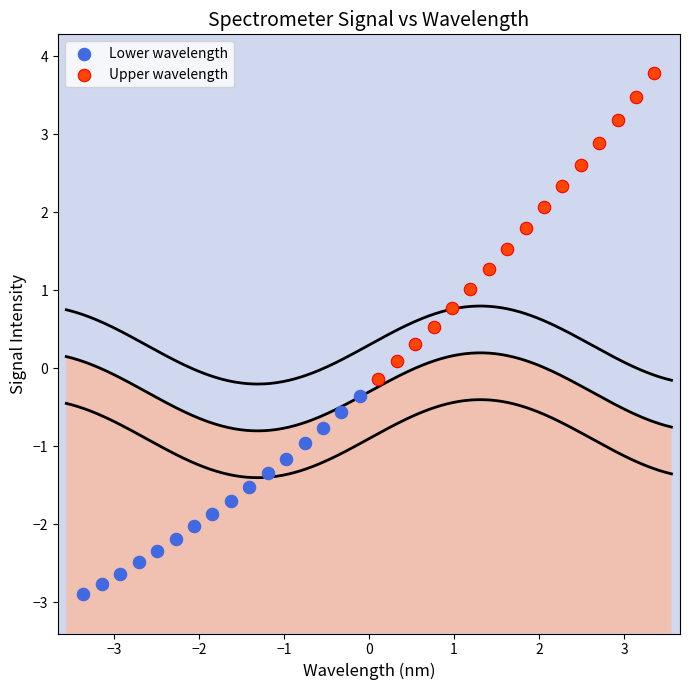

Which series contains the lowest Y value?

Lower wavelength